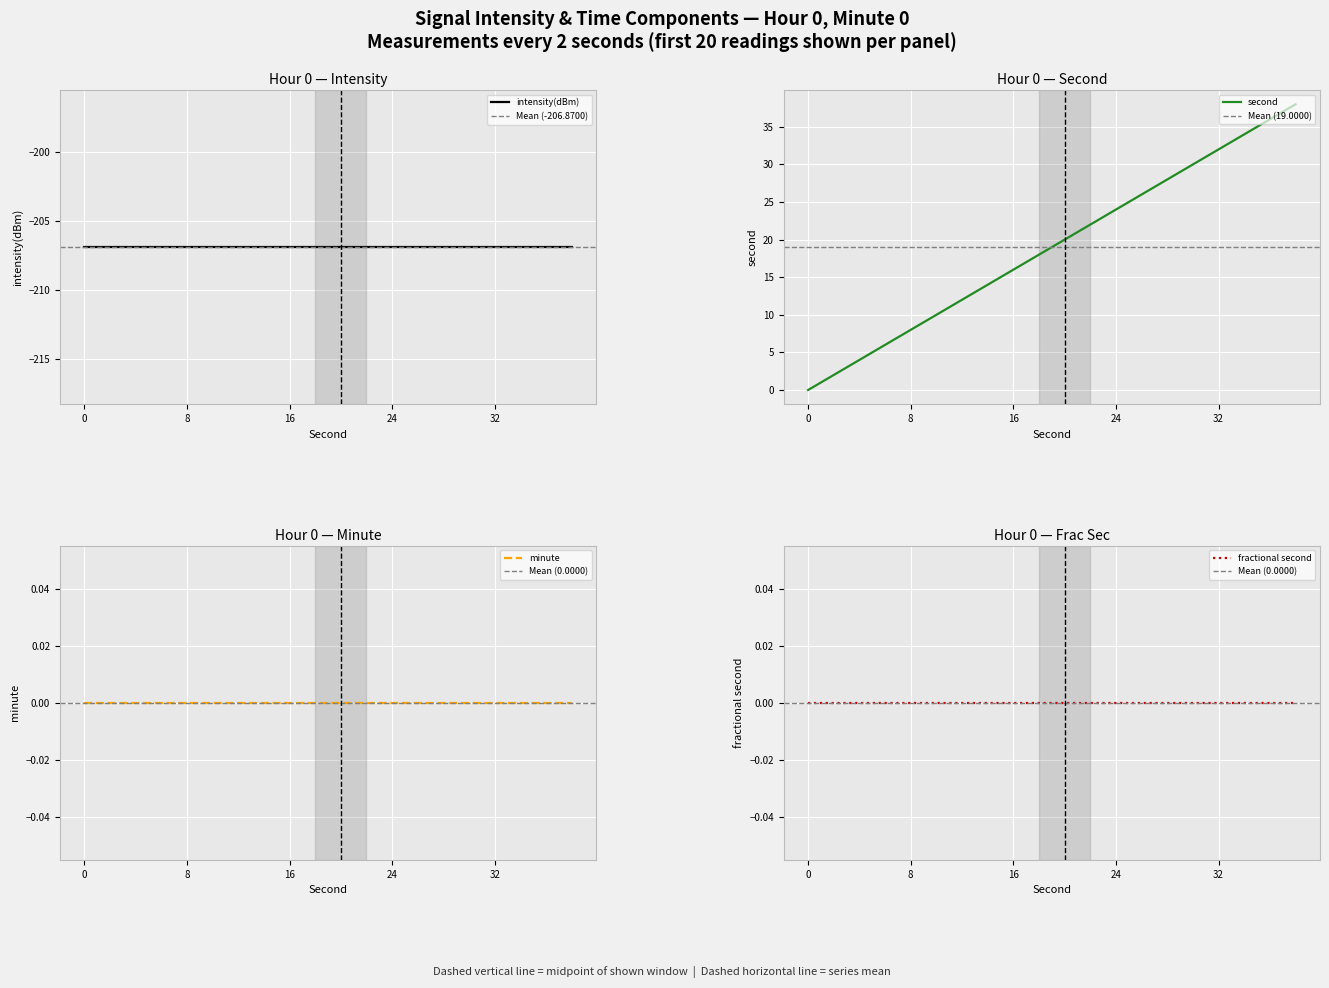

At which category is the sum across all series the highest?

38